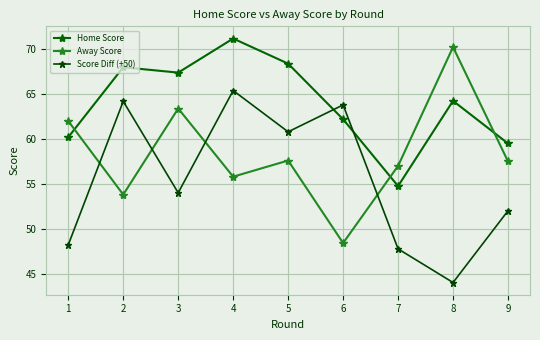

What is the smallest value displayed?

44.0